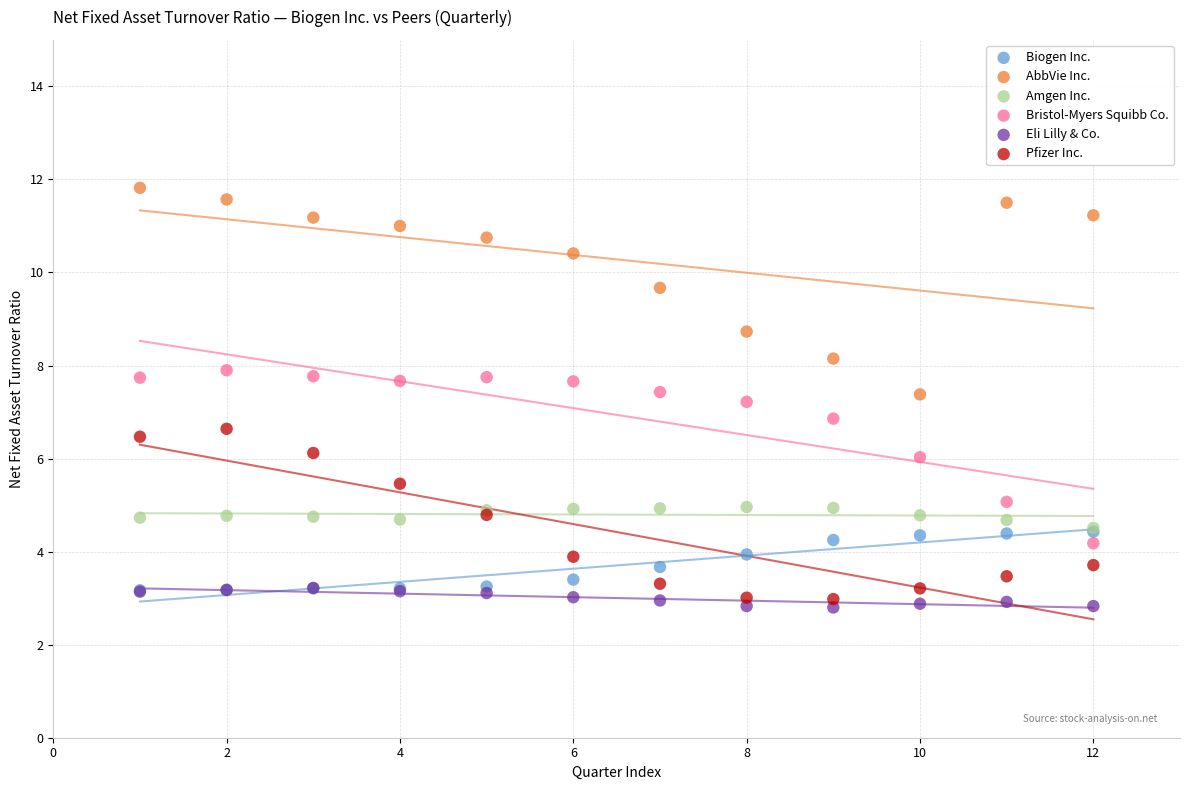

What are all the series names shown in the legend?

Biogen Inc., AbbVie Inc., Amgen Inc., Bristol-Myers Squibb Co., Eli Lilly & Co., Pfizer Inc.